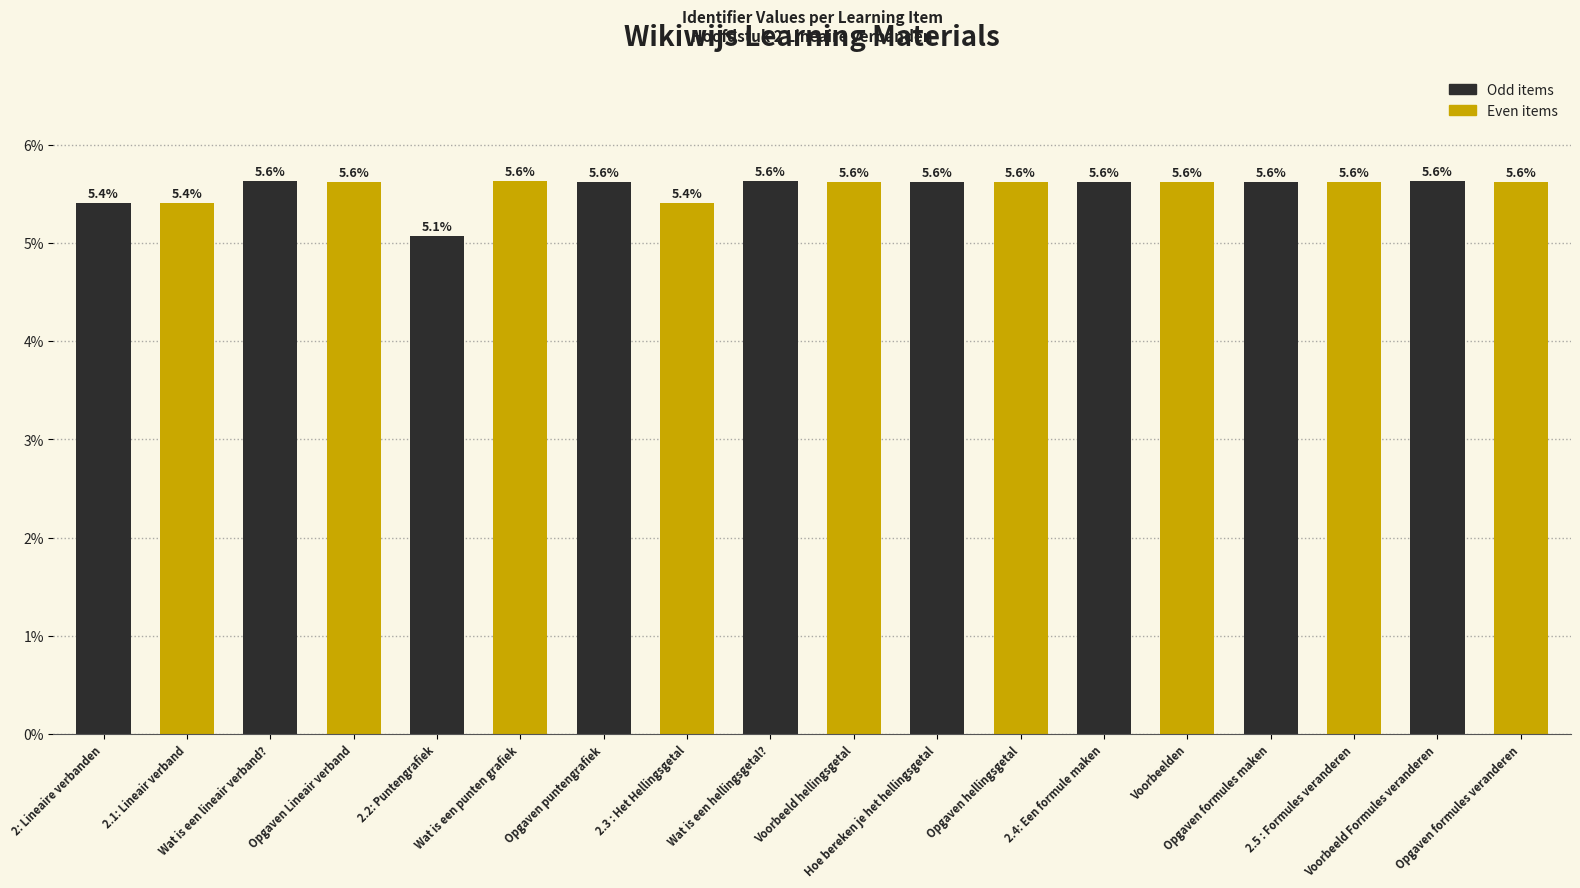

How many bars are there in total?

18